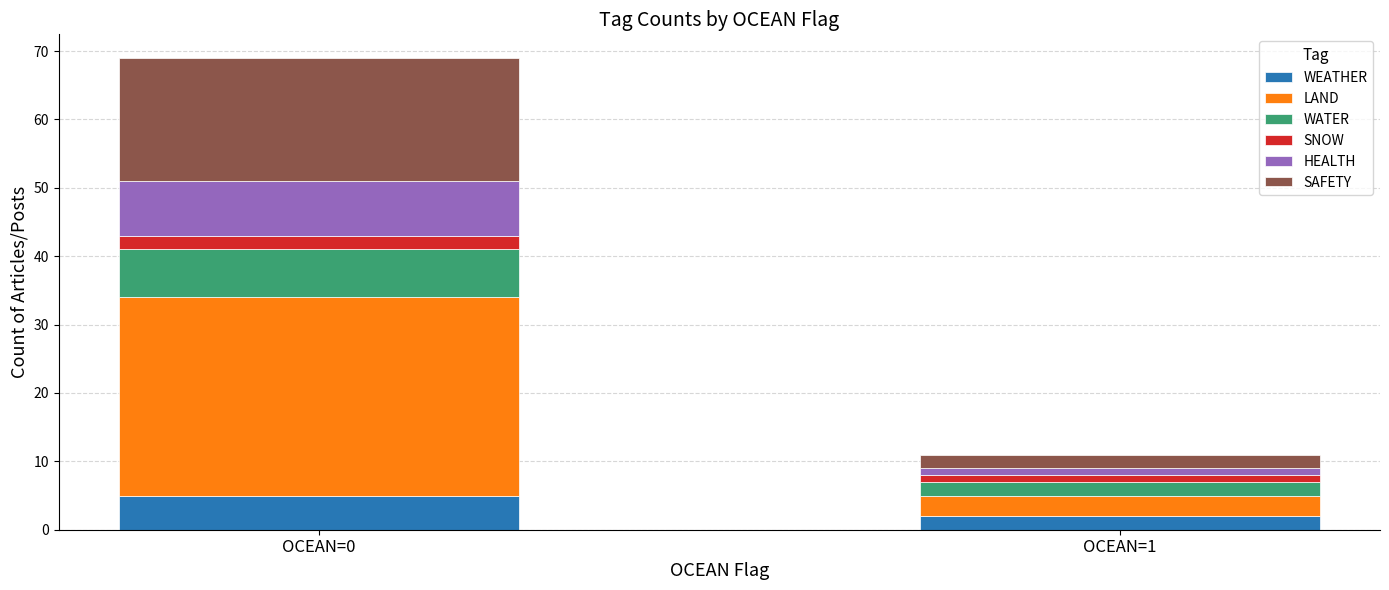

What is the sum of all WEATHER values?

7